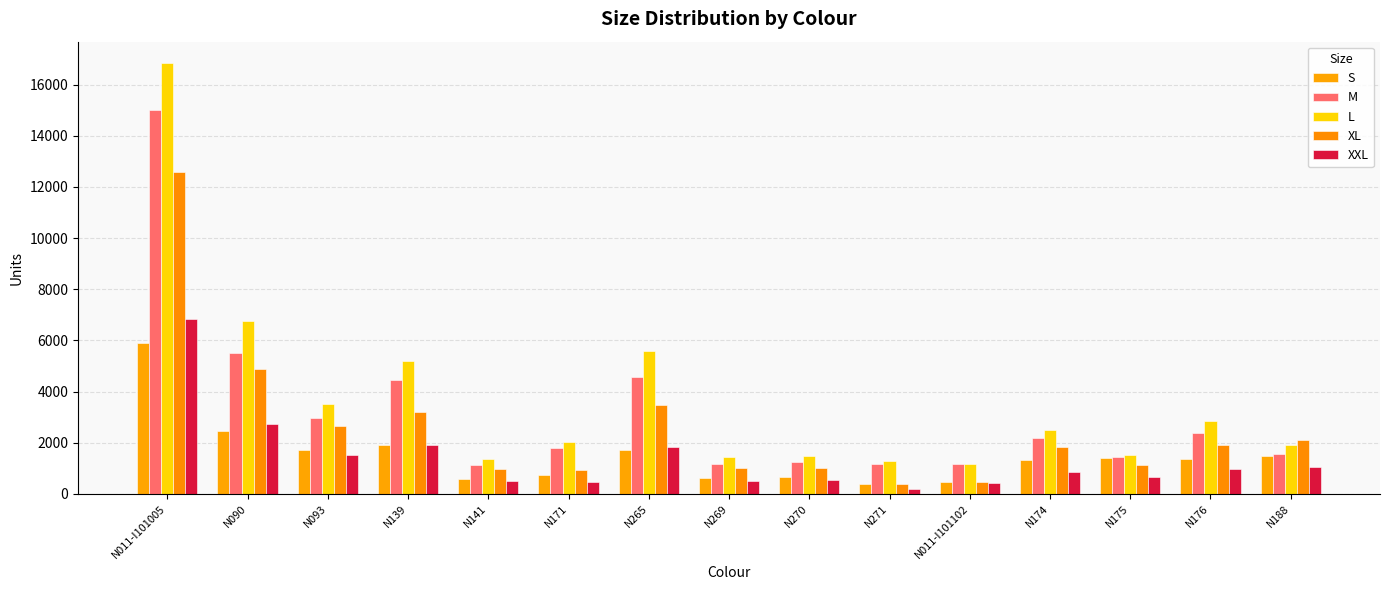

Does the chart contain stacked bars?

No